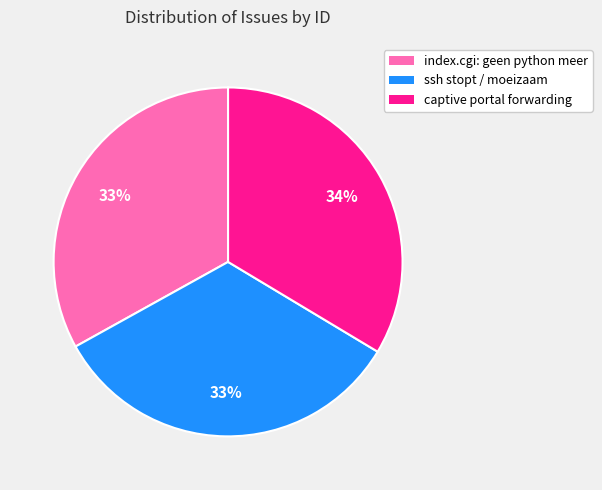

What is the ratio of the value at captive portal forwarding to the value at ssh stopt / moeizaam?

1.0